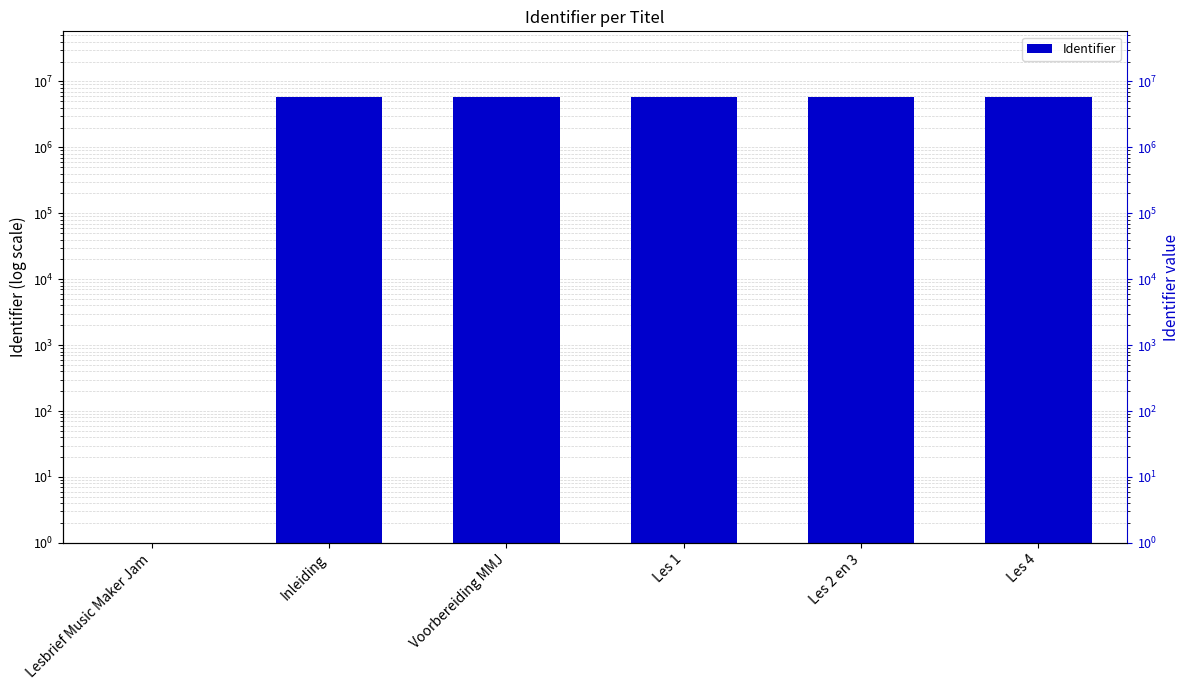

Which has a higher value, Inleiding or Les 4?

Les 4